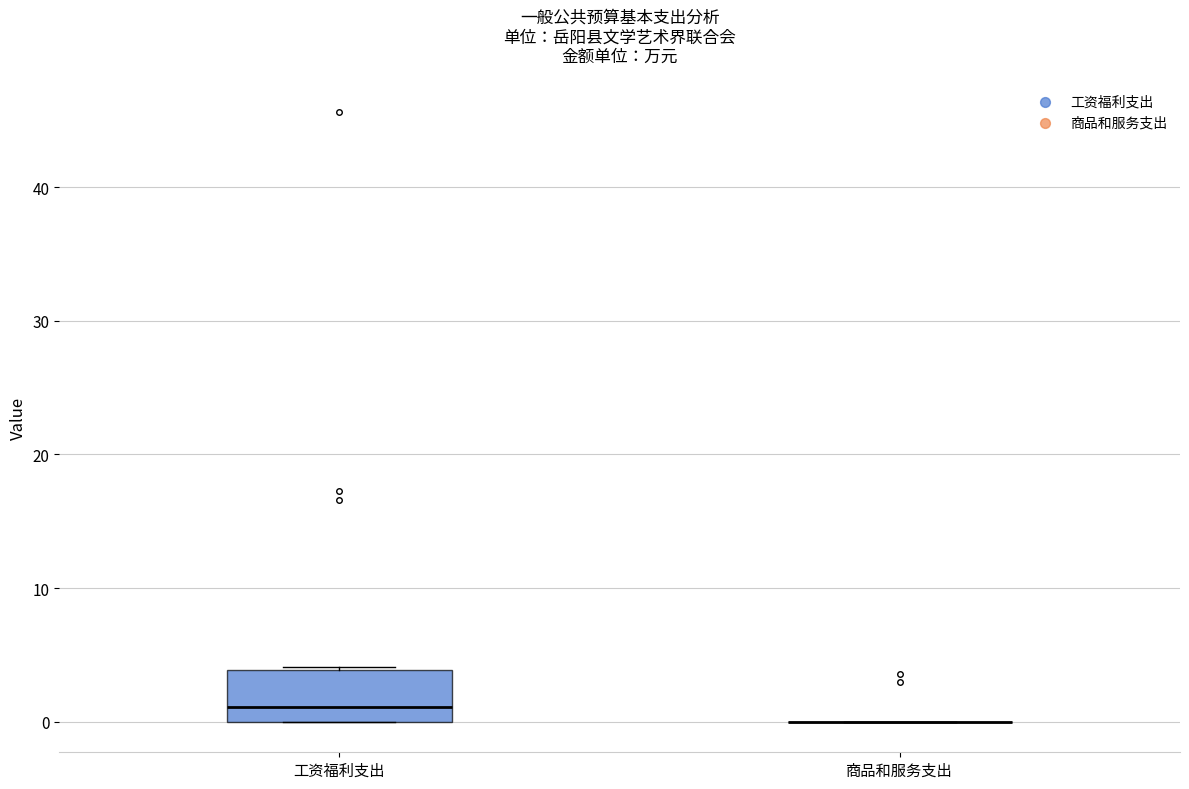

Comparing the boxes themselves (not the whiskers), which one is the tallest?

工资福利支出